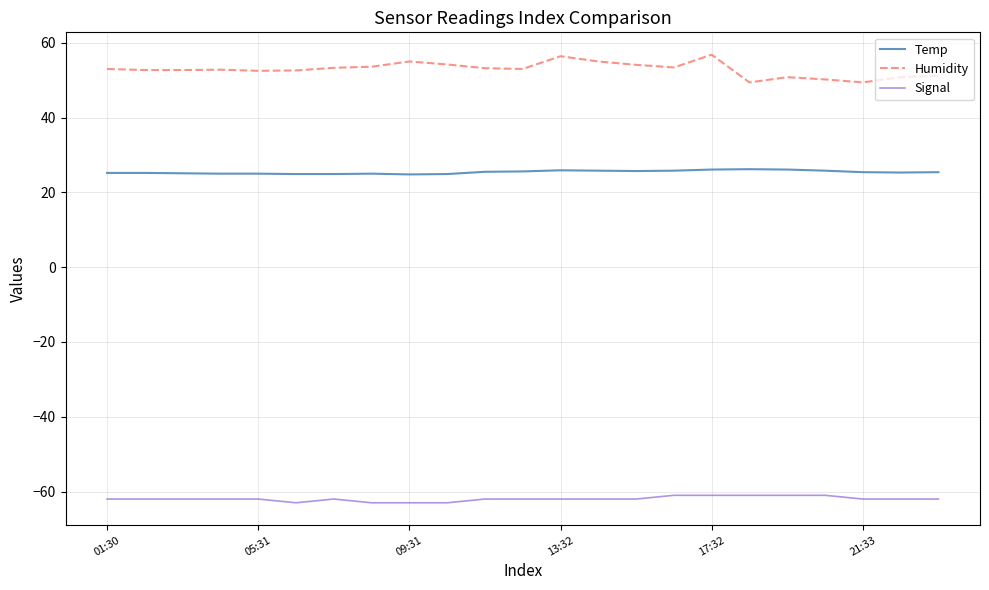

Which series has the largest total across all categories?

Humidity